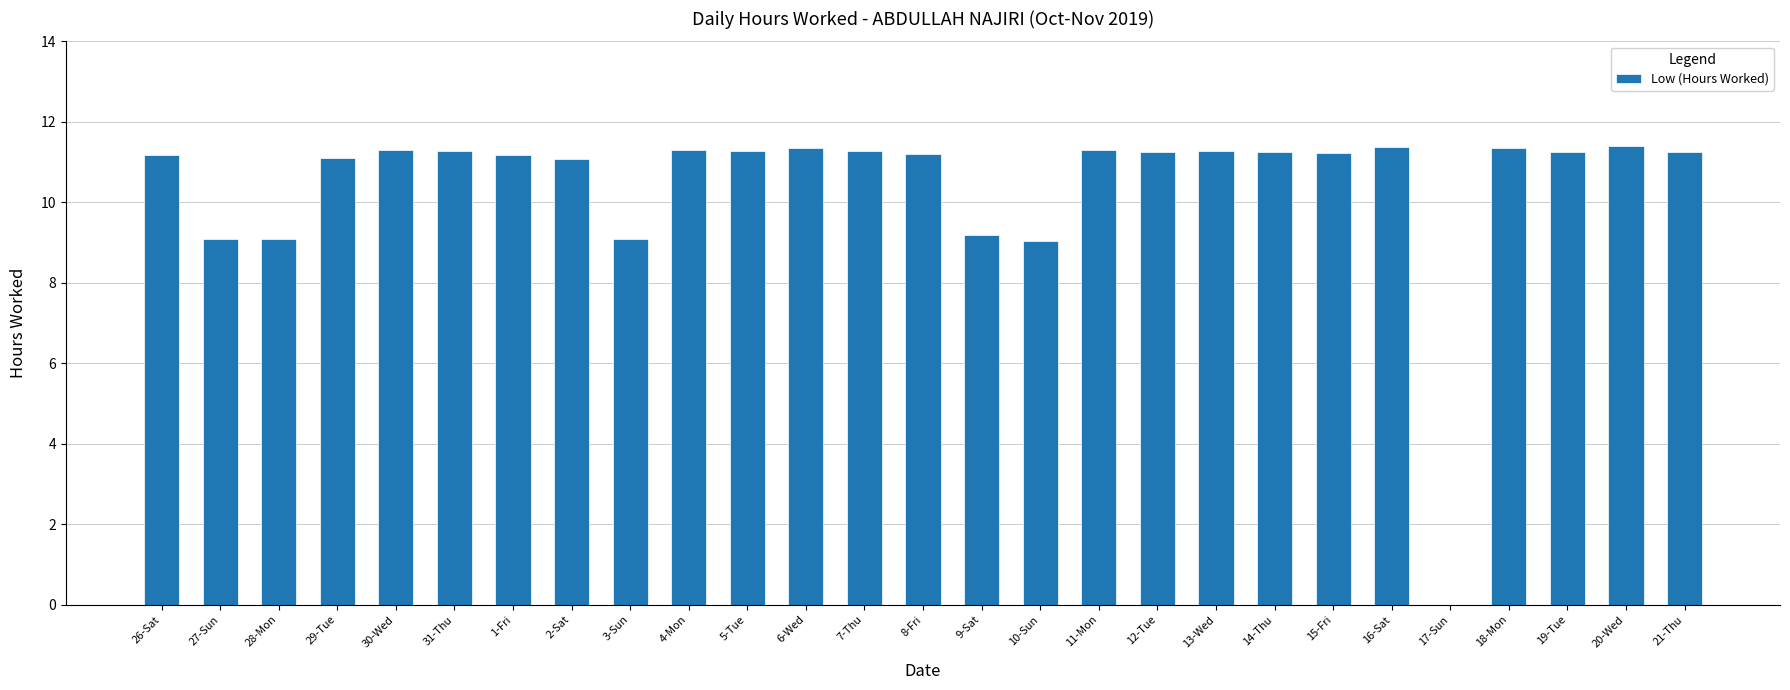

What is the sum of the values at 20-Wed and 30-Wed?

22.7